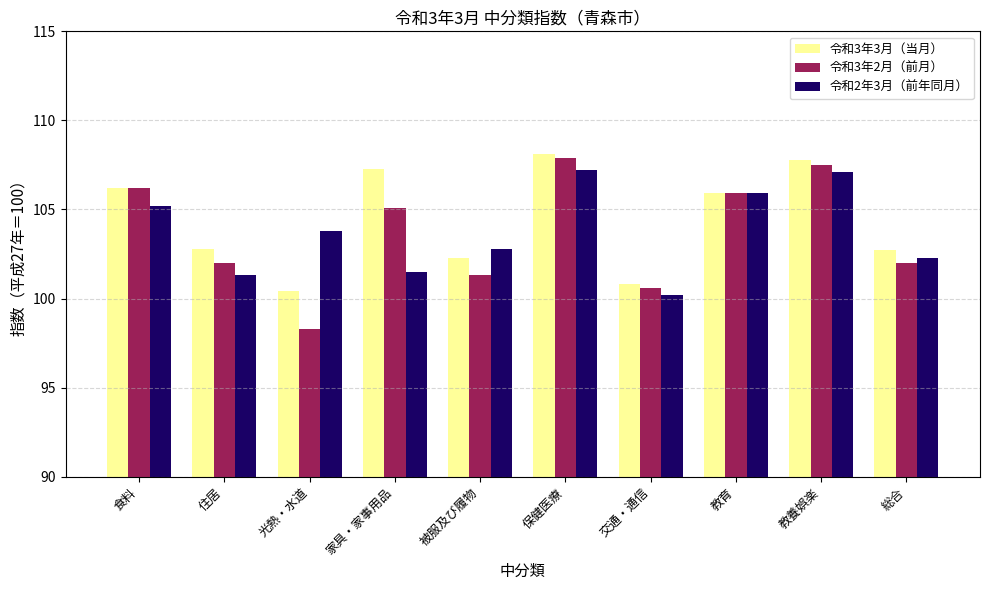

Which series changed the most between 被服及び履物 and 教養娯楽?

令和3年2月（前月）